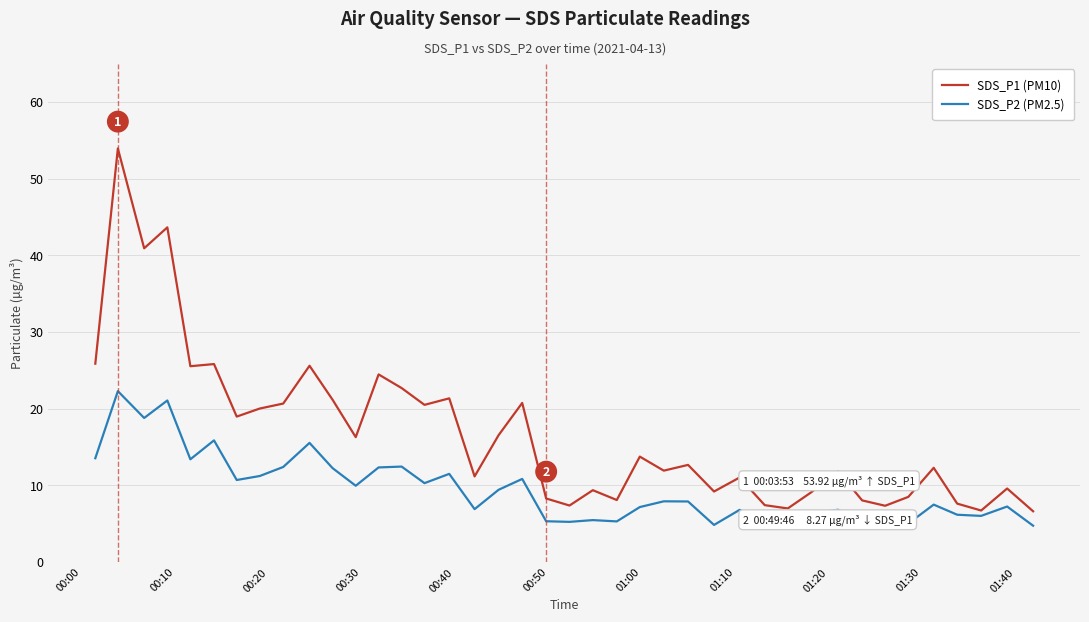

True or false: SDS_P2 (PM2.5) and SDS_P1 (PM10) cross at least once.

False